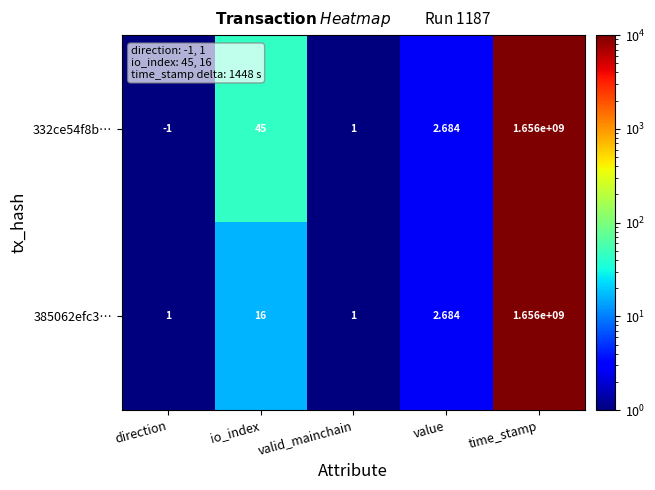

At which category is the sum across all series the highest?

time_stamp